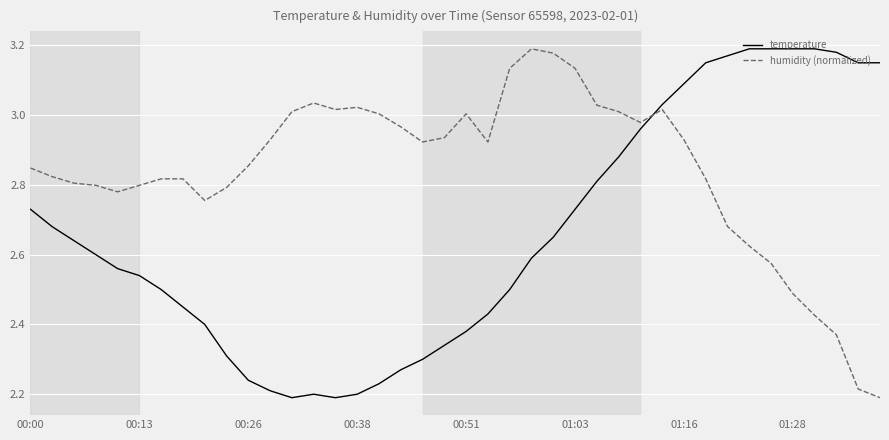

How many intersections are there between humidity (normalized) and temperature?

1